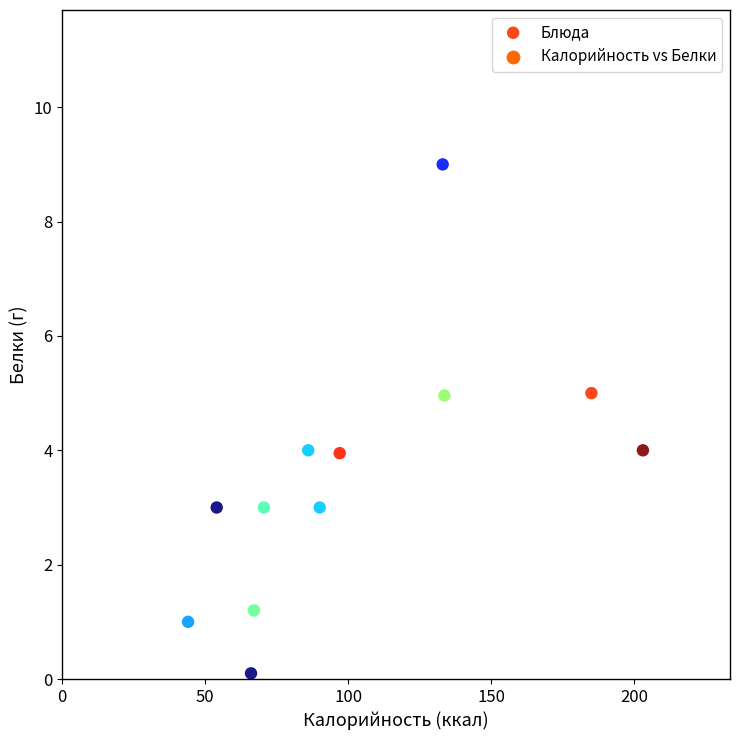

What is the average X value?

102.4